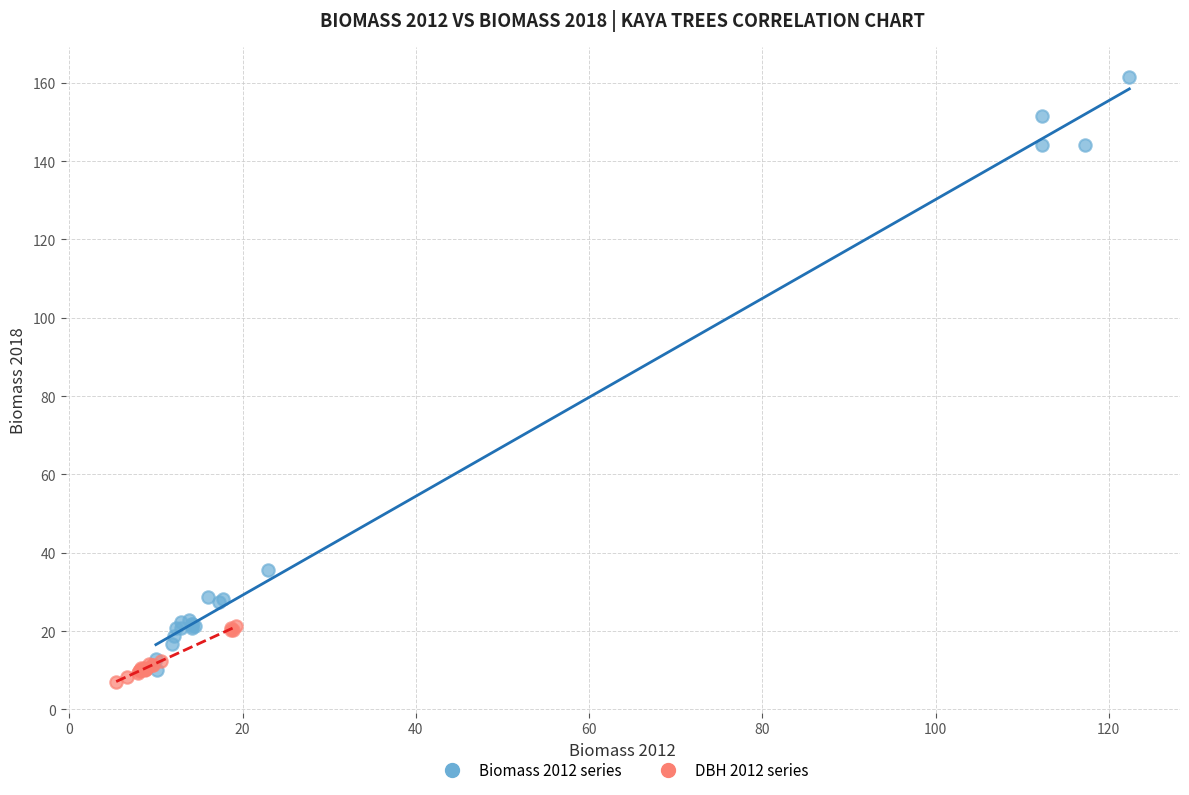

Which series reaches the minimum Y coordinate?

DBH 2012 series